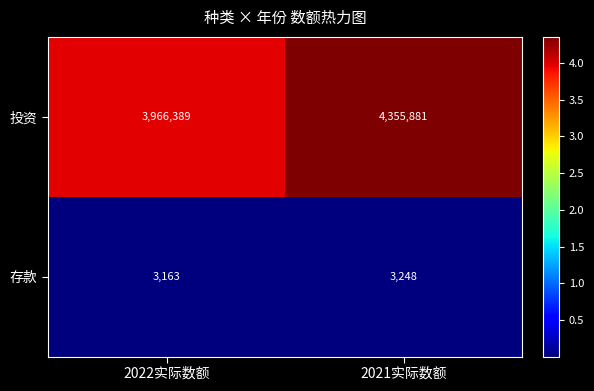

At which label is 投资 closest to 4161135?

2022实际数额